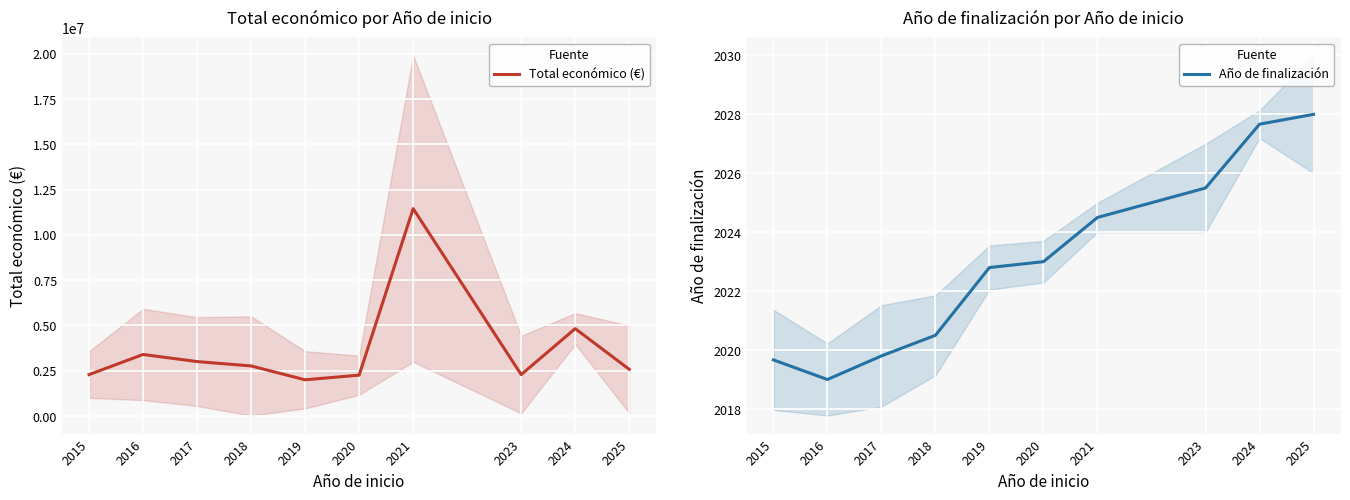

The Año de finalización series shows 2020.5 at 2018. True or false?

True